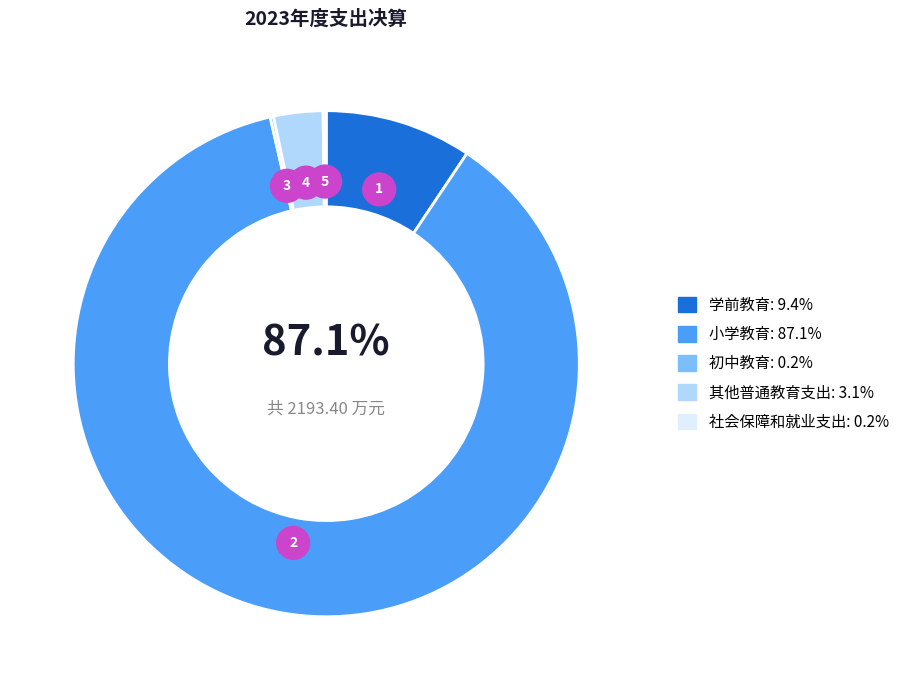

To the nearest percent, what is the difference between the largest and smallest slice percentages?

87%